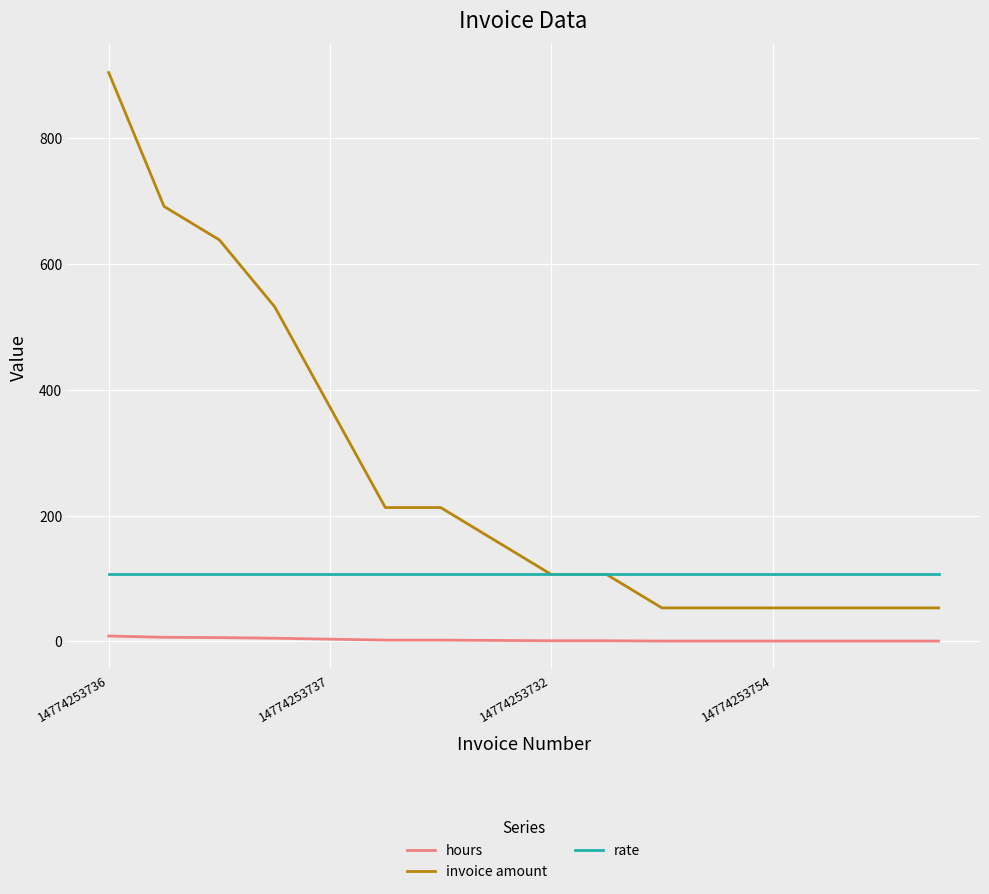

True or false: hours and invoice amount cross at least once.

False